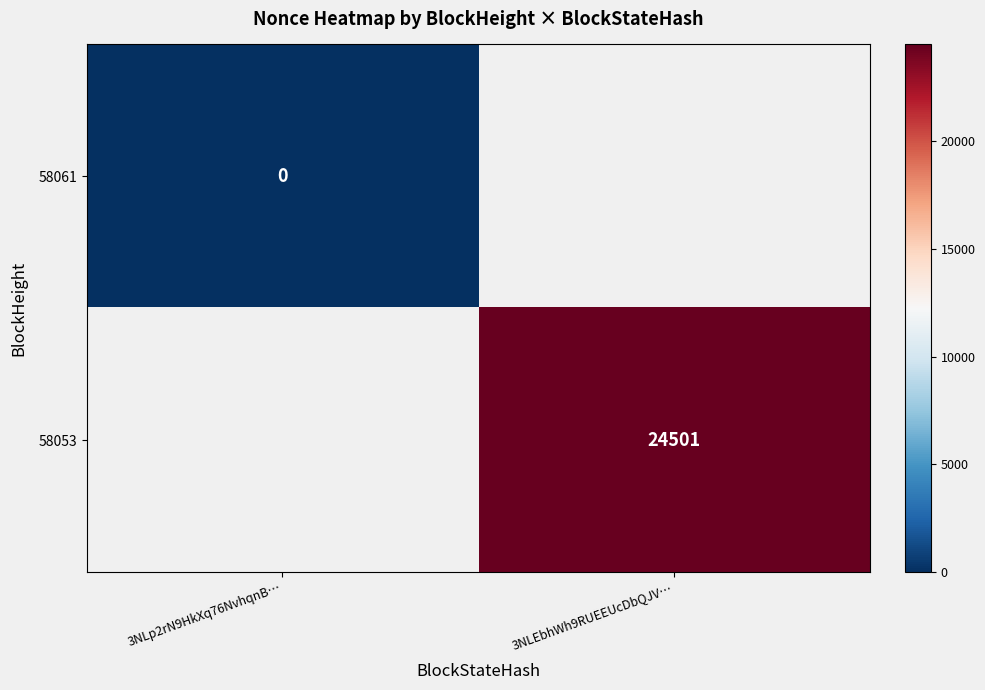

Is the value of 58053 at 3NLEbhWh9RUEEUcDbQJV… greater than the value of 58061 at 3NLp2rN9HkXq76NvhqnB…?

Yes